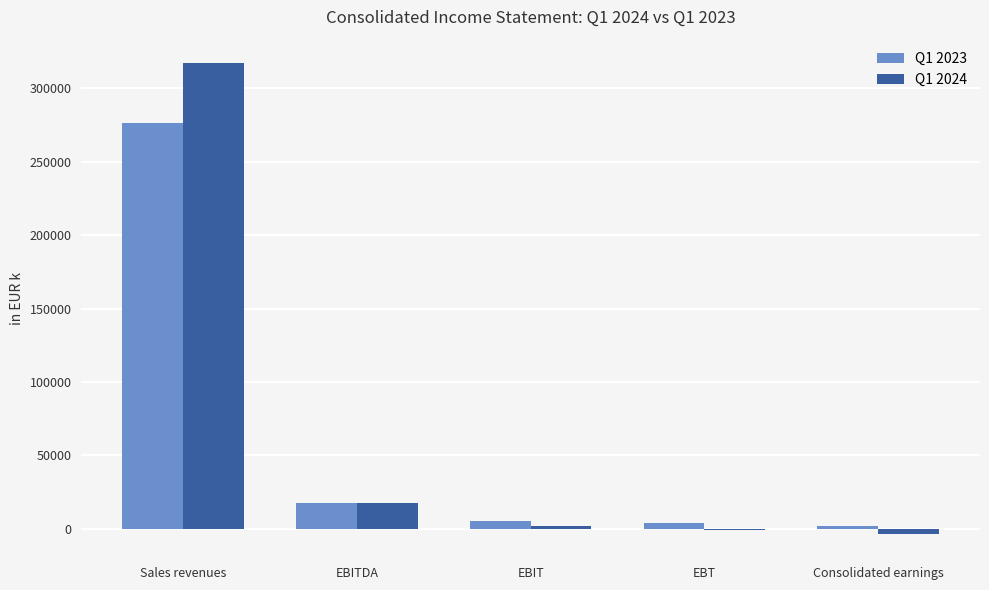

What is the difference between the Q1 2023 values at EBITDA and Consolidated earnings?

15896